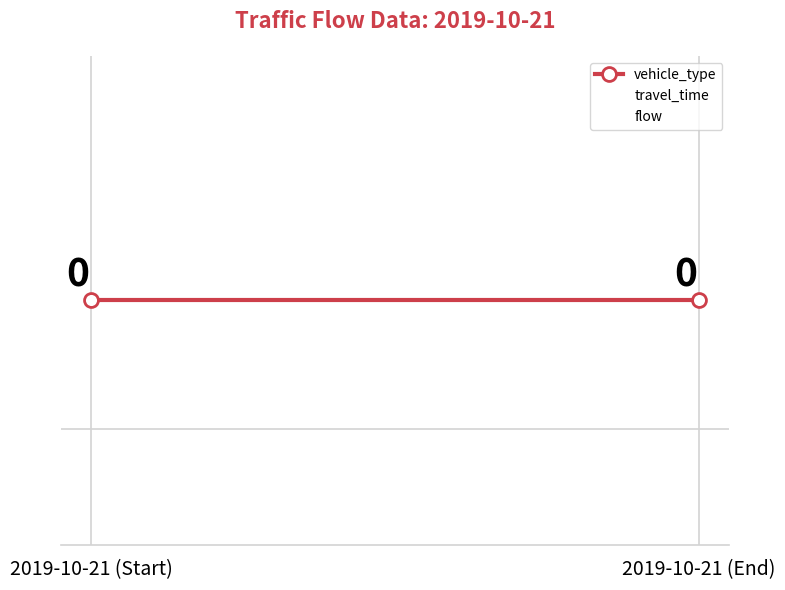

Reading left to right, what are all the values shown in this chart?

vehicle_type: 2019-10-21 (Start)=0	2019-10-21 (End)=0
travel_time: 2019-10-21 (Start)=-1	2019-10-21 (End)=-1
flow: 2019-10-21 (Start)=0	2019-10-21 (End)=0